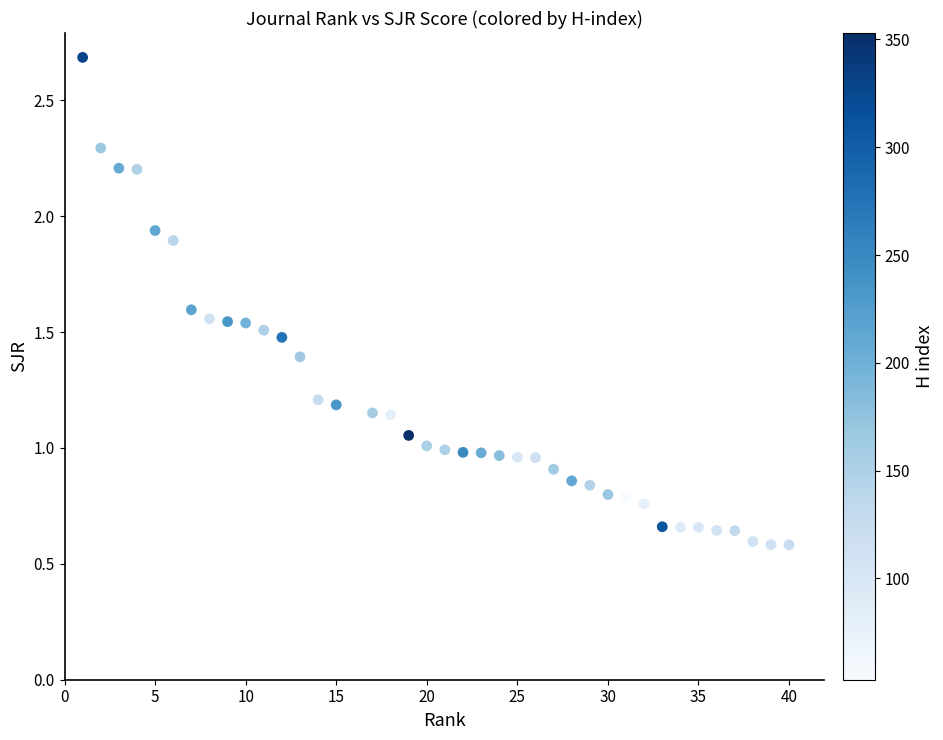

What is the range of Y values (max minus min)?

2.1